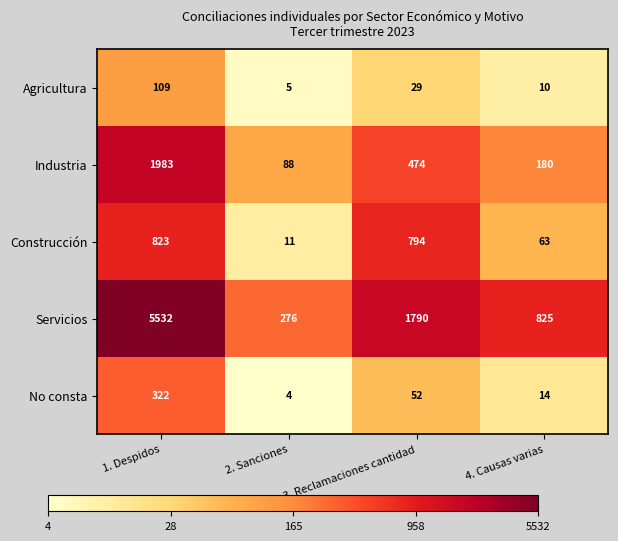

Which series changed the most between 2. Sanciones and 4. Causas varias?

Servicios